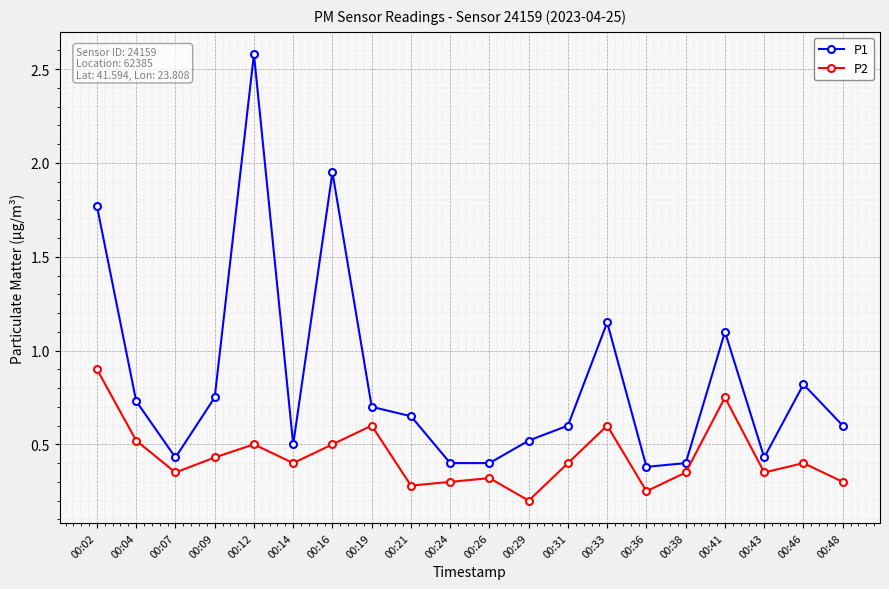

What is the spread (max minus min) of values at 00:12?

2.1